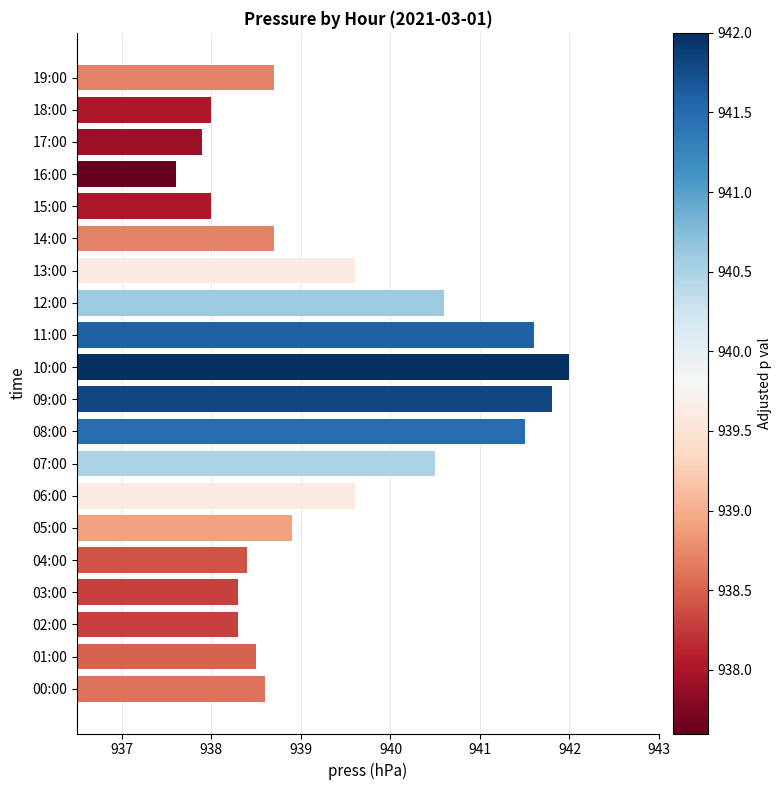

Does the chart contain stacked bars?

No